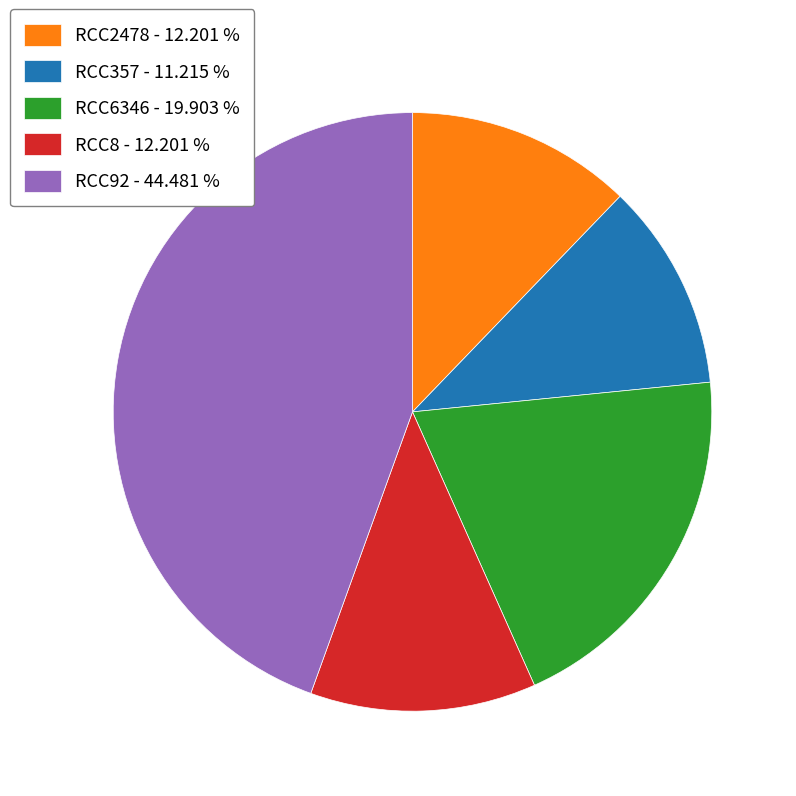

Does RCC6346 - 19.903 % represent more than half of the total?

No